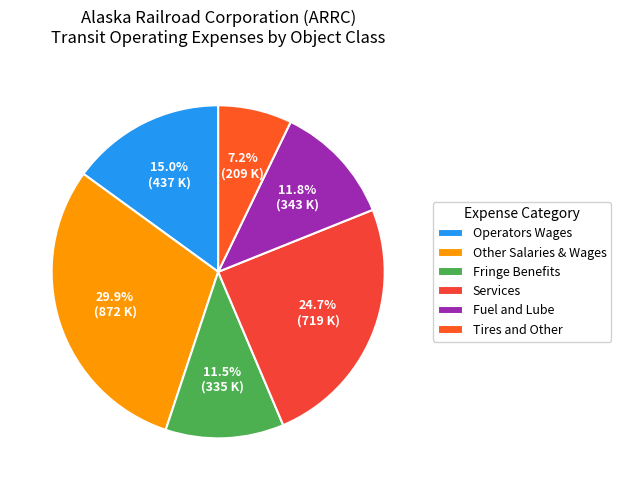

To the nearest percent, what percentage of the pie is Fuel and Lube?

12%